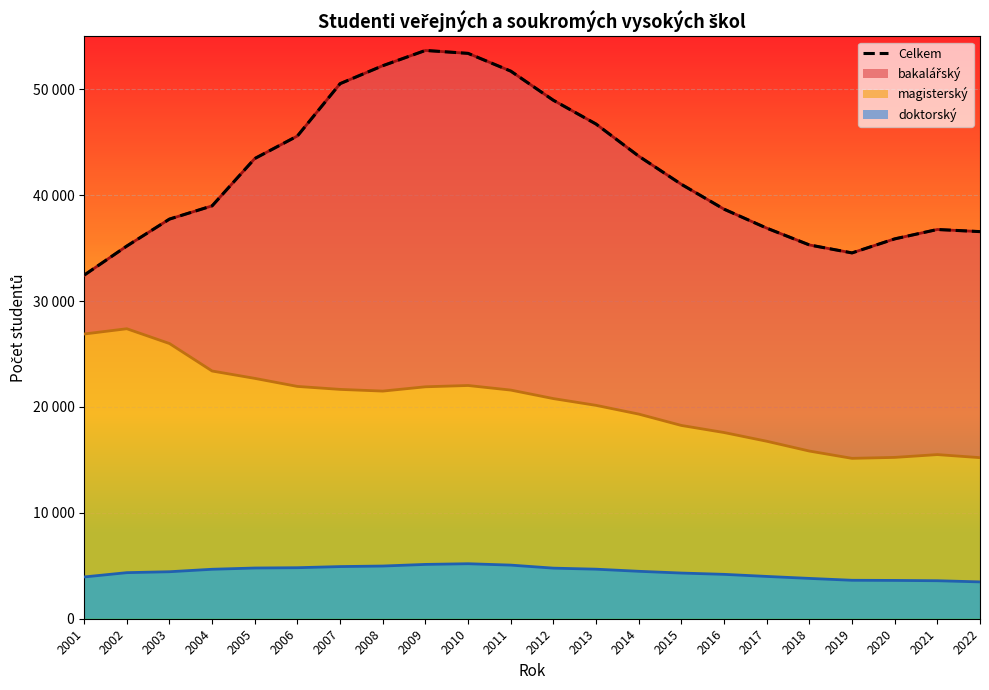

Reading left to right, transcribe all the data shown in this chart.

32445	35193	37738	38988	43458	45588	50528	52222	53665	53388	51712	48958	46713	43683	41022	38676	36886	35297	34545	35869	36756	36556